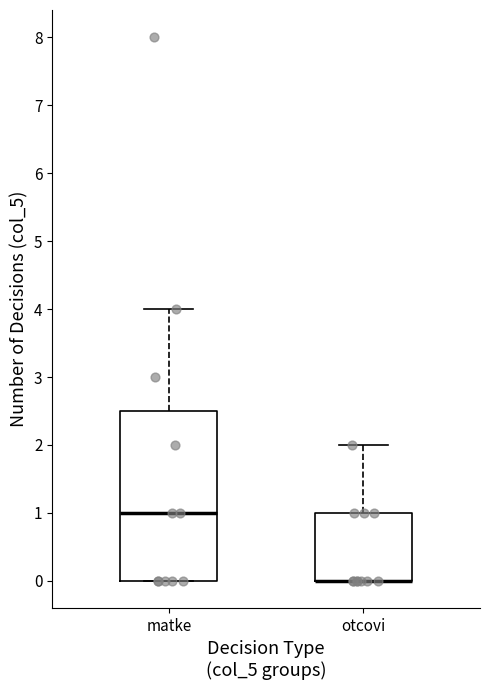

Reading left to right, transcribe this box plot: for each box, give where its median line is, the range the box spans, and where its two whiskers end, as read against the y-axis. The values are not printed on the chart, so give them approximately, as read against the axis.

matke: median 1.0, box 0.0 to 2.5, whiskers 0.0 to 4.0
otcovi: median 0.0 (drawn on the box's lower edge), box 0.0 to 1.0, whiskers 0.0 to 2.0